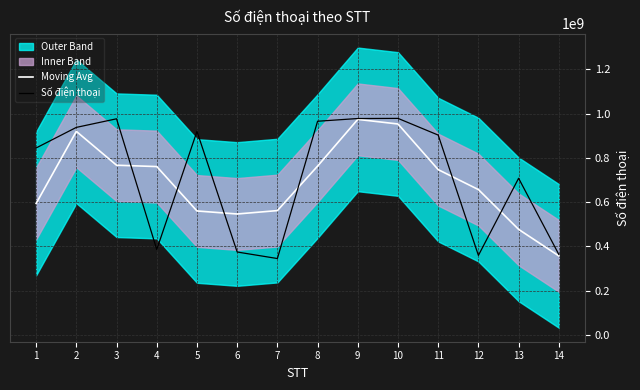

True or false: Số điện thoại has a value of 1295262940.1 at 3.

False